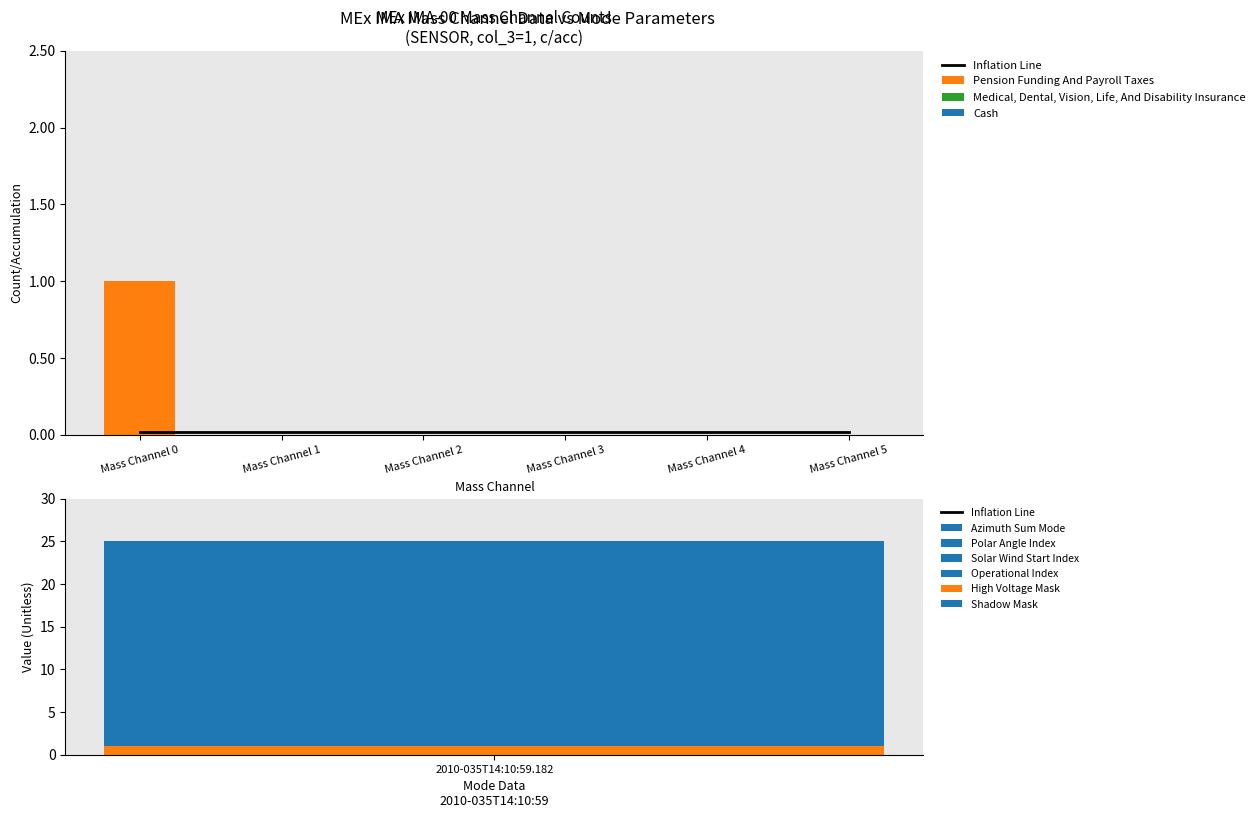

Is it true that Pension Funding And Payroll Taxes equals -1 at Mass Channel 4?

False